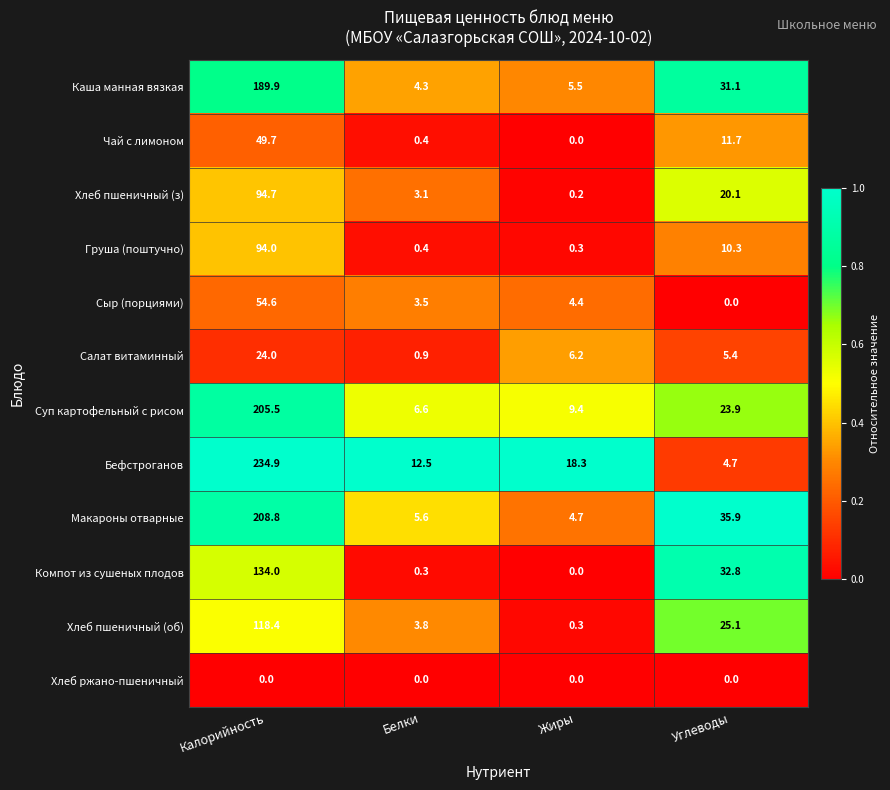

Which series has the widest spread of values?

Бефстроганов